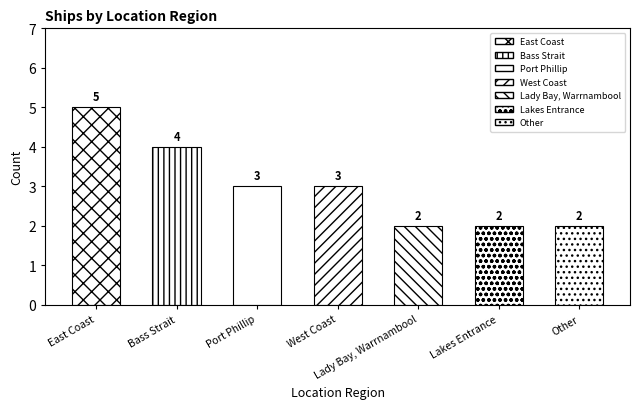

What position from the right is Lady Bay, Warrnambool?

3